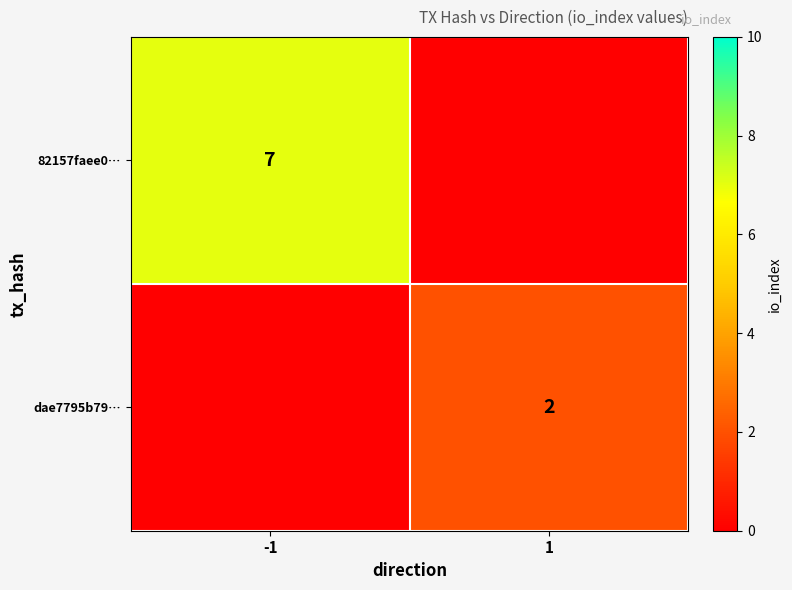

True or false: 82157faee0… has a value of 4 at -1.

False